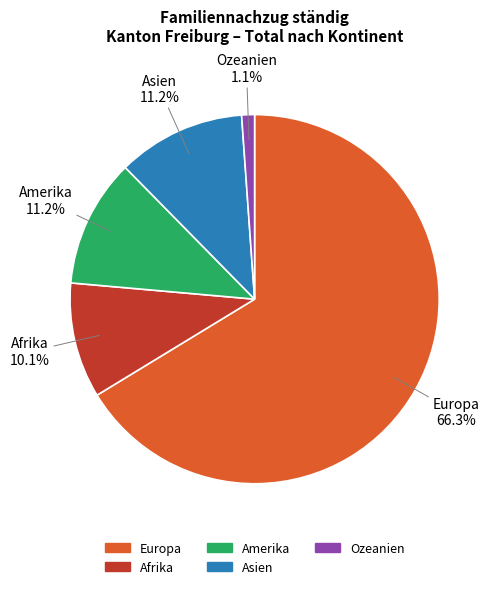

What is the majority slice?

Europa